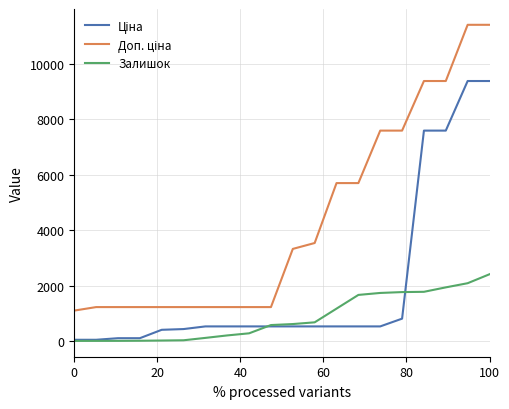

What is the greatest value displayed?

11410.0